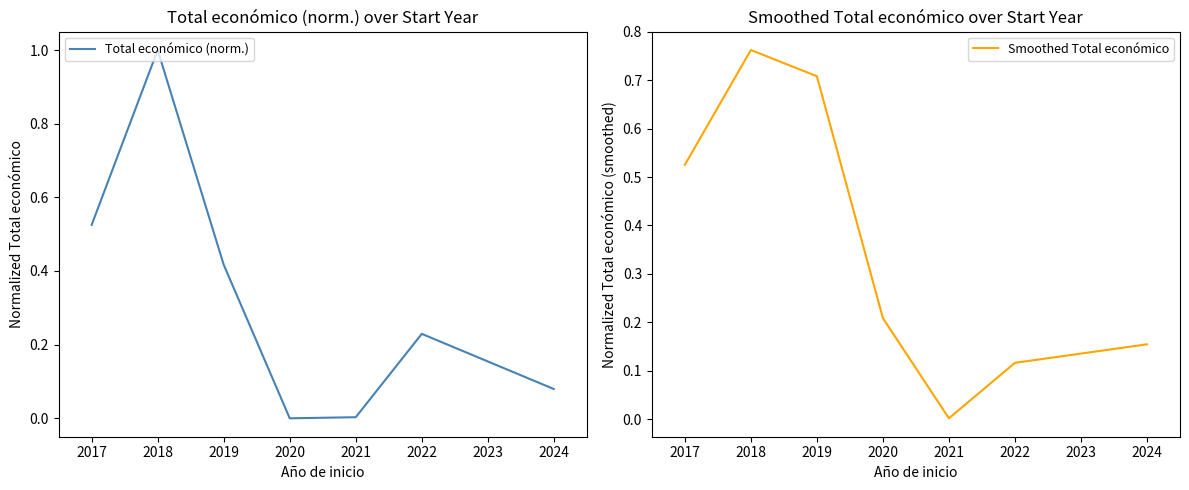

What is the maximum value for Total económico (norm.)?

1.0